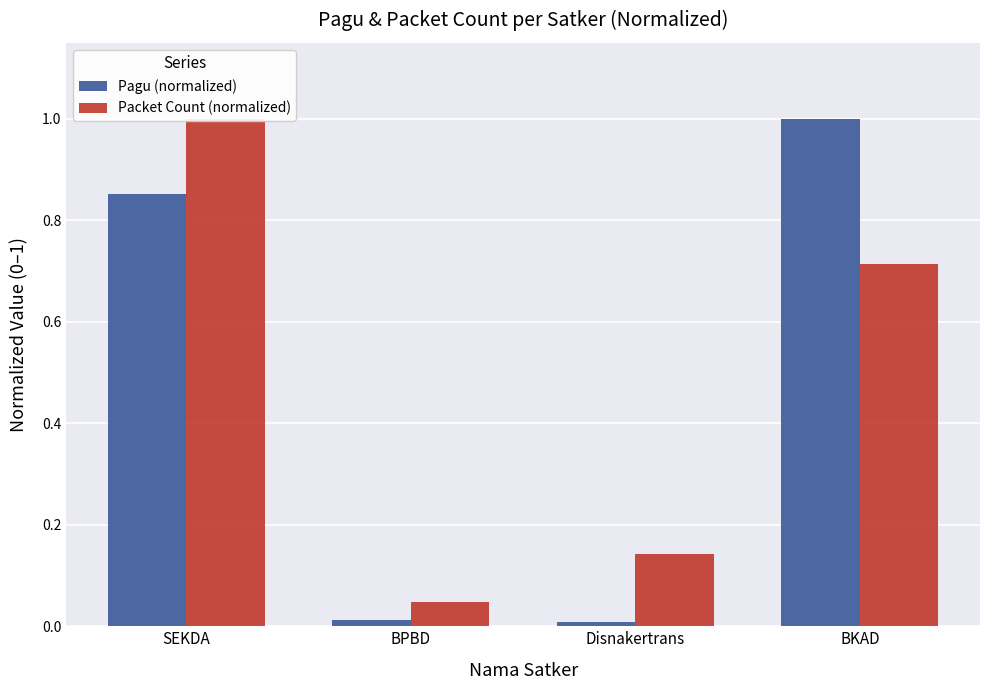

The Packet Count (normalized) series shows 0.0 at BPBD. True or false?

True